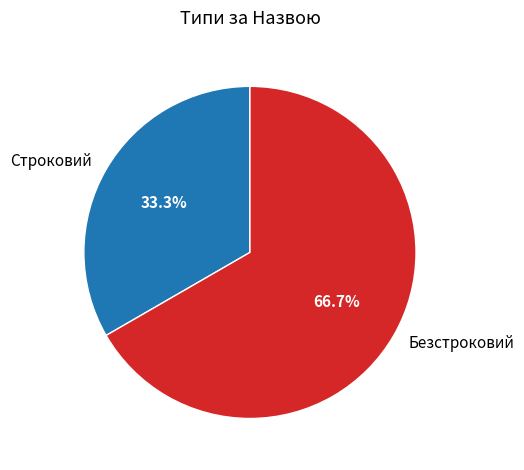

What percentage is NOT represented by Безстроковий?

33.3%